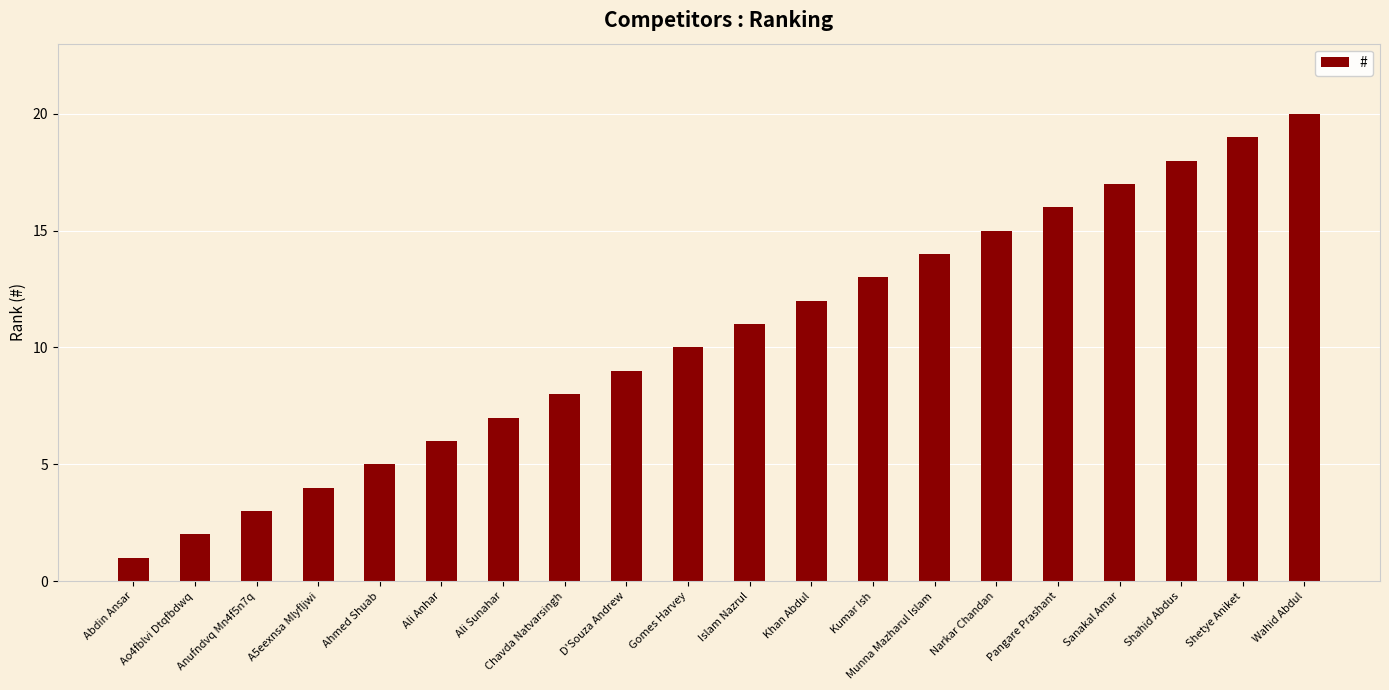

How many distinct data groups are displayed?

1